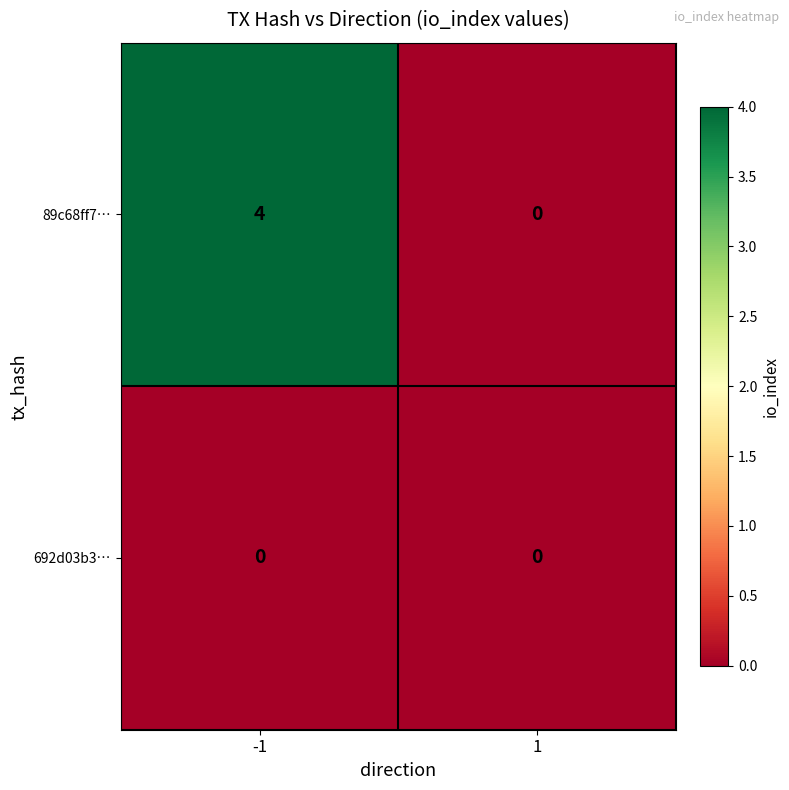

Which series has the largest total across all categories?

89c68ff7…